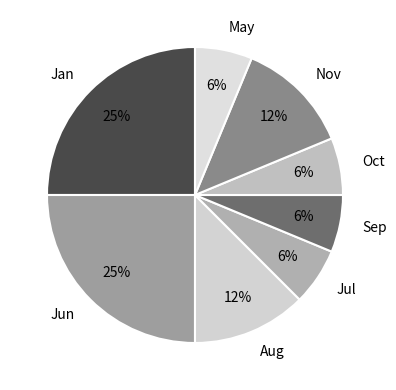

How many segments does this pie chart have?

8